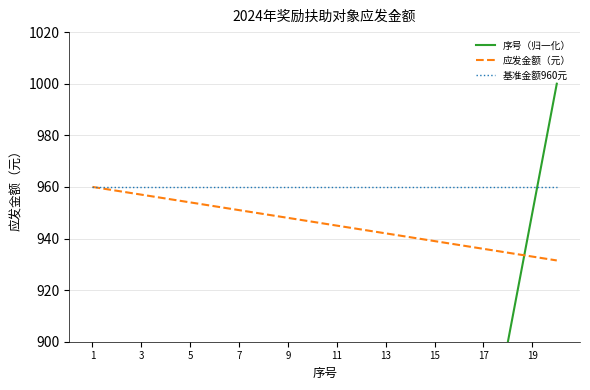

True or false: 序号（归一化） has more than 2 points higher than both neighbors.

False